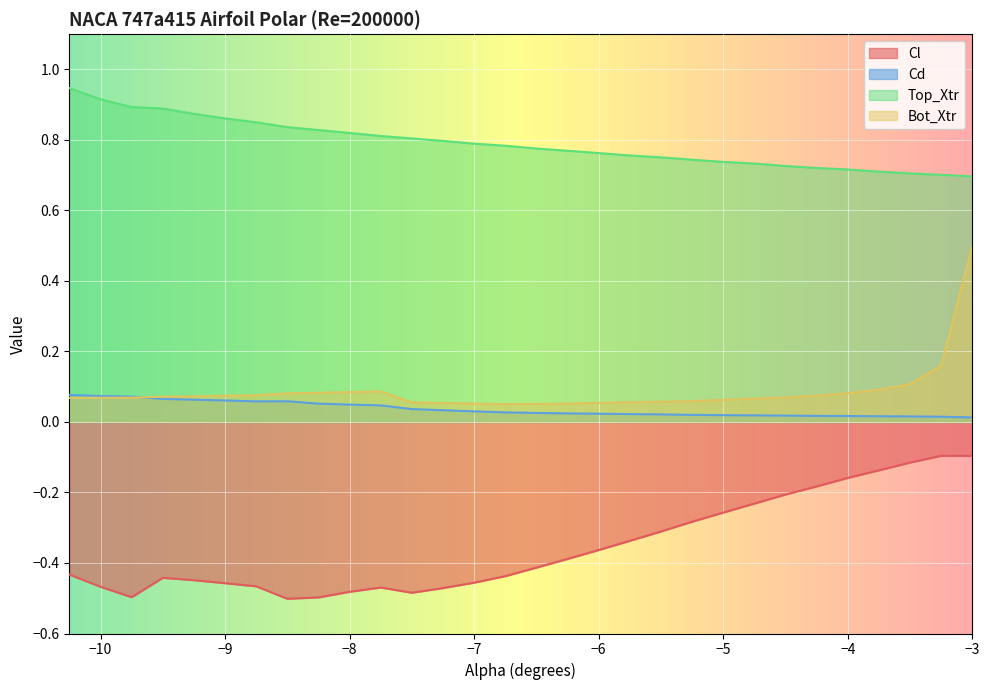

What position from the left is -3.5?

28